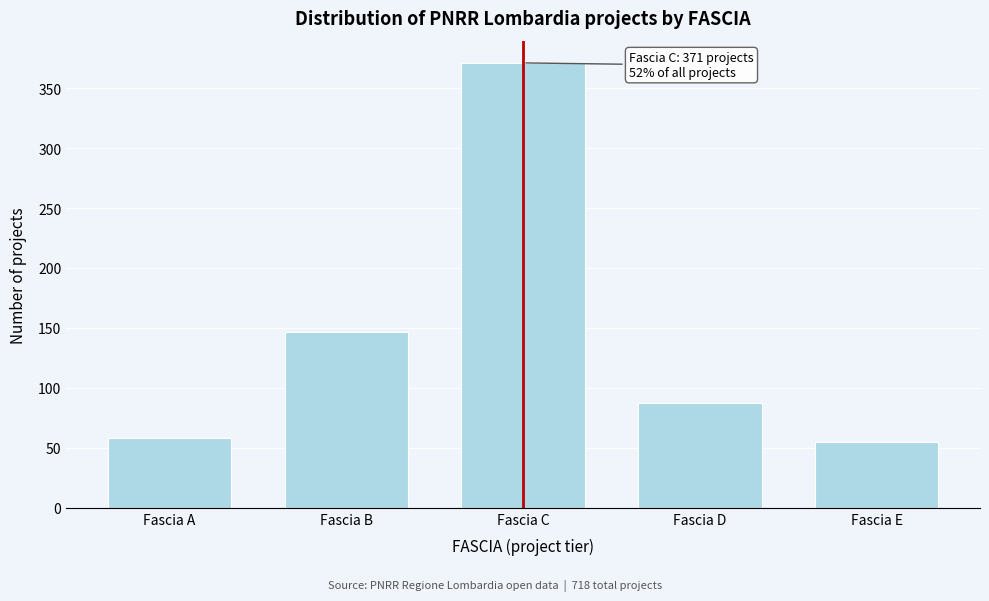

Reading left to right, extract all data points from this chart.

Fascia A=58	Fascia B=147	Fascia C=371	Fascia D=87	Fascia E=55